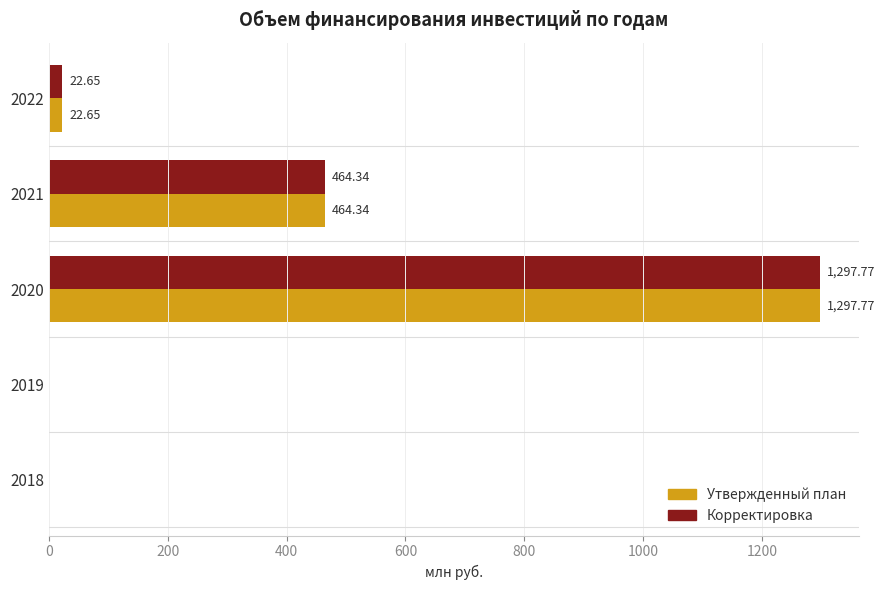

What is the sum of all Корректировка values?

1784.8